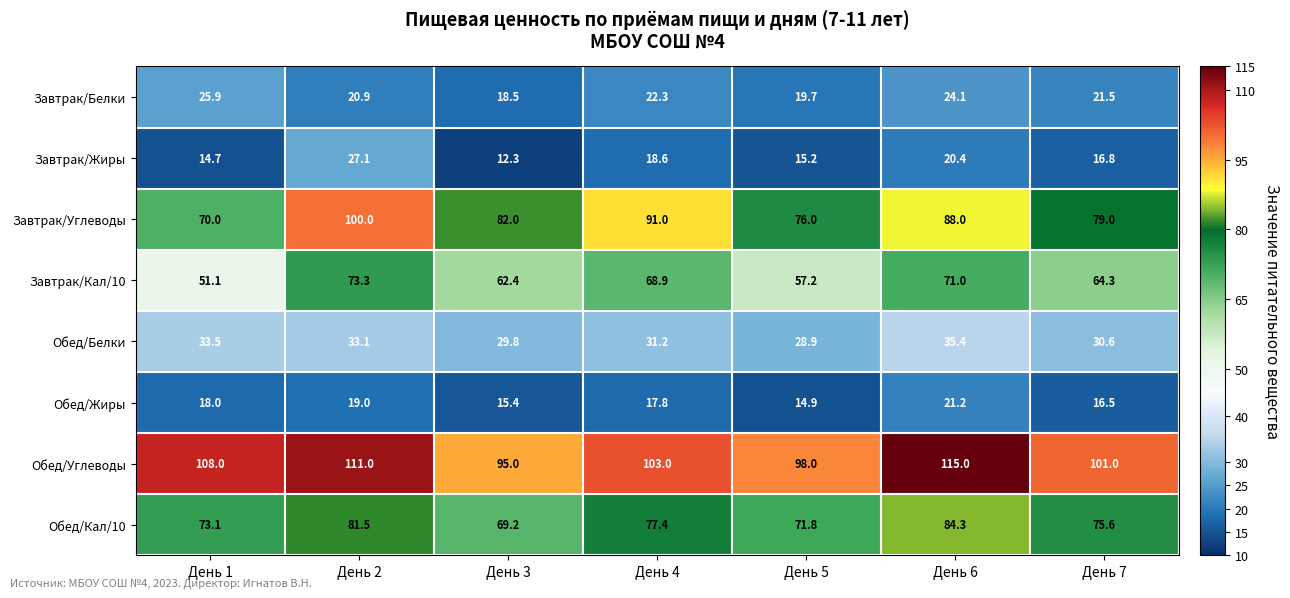

What is the sum of the Обед/Кал/10 values at День 3 and День 7?

144.8